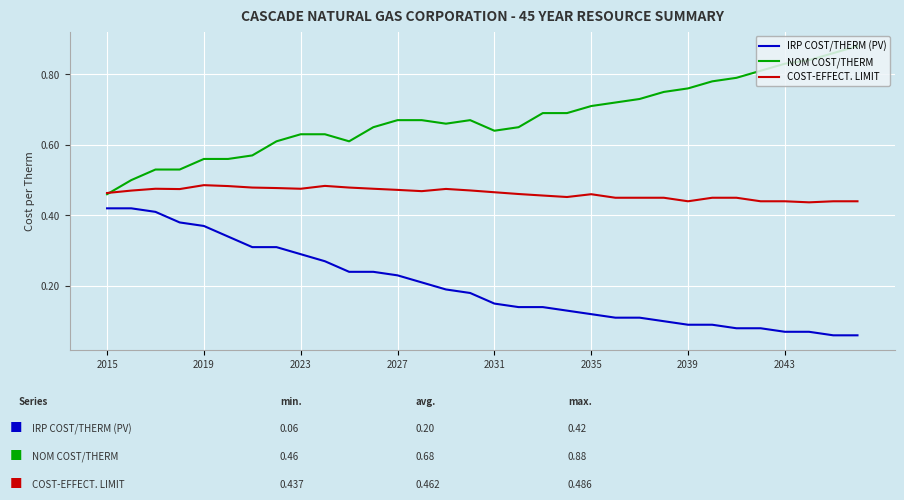

How many lines are shown in the chart?

3